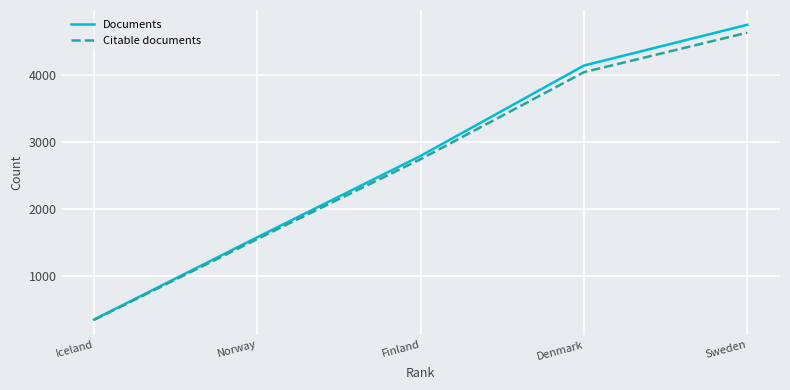

Rank the categories by Documents value from lowest to highest.

Iceland, Norway, Finland, Denmark, Sweden